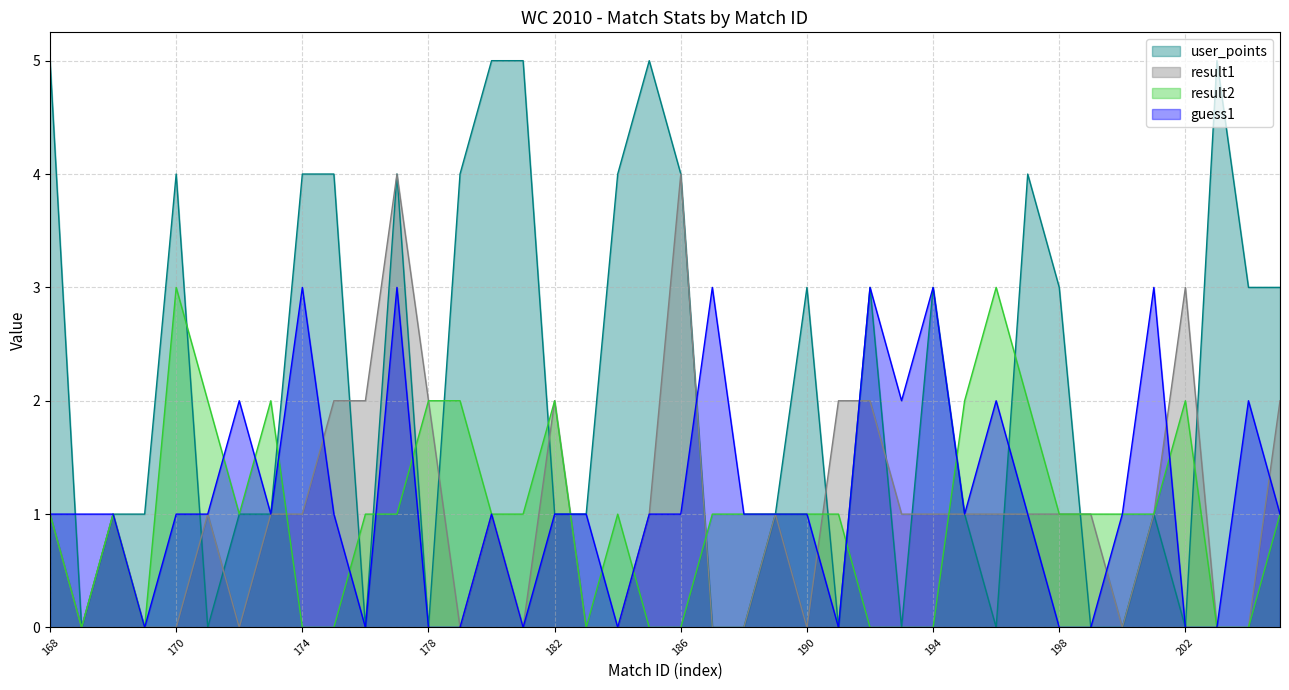

In result2, how many points are lower than both neighbors (excluding endpoints)?

4